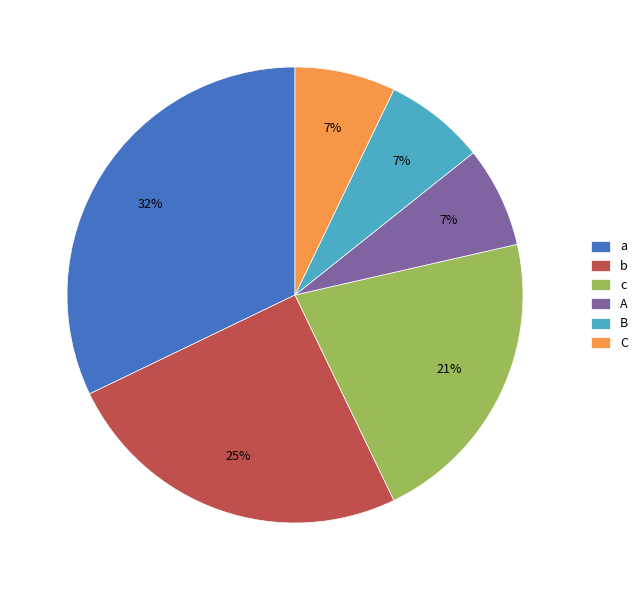

Is it true that A is 7% of the pie?

True